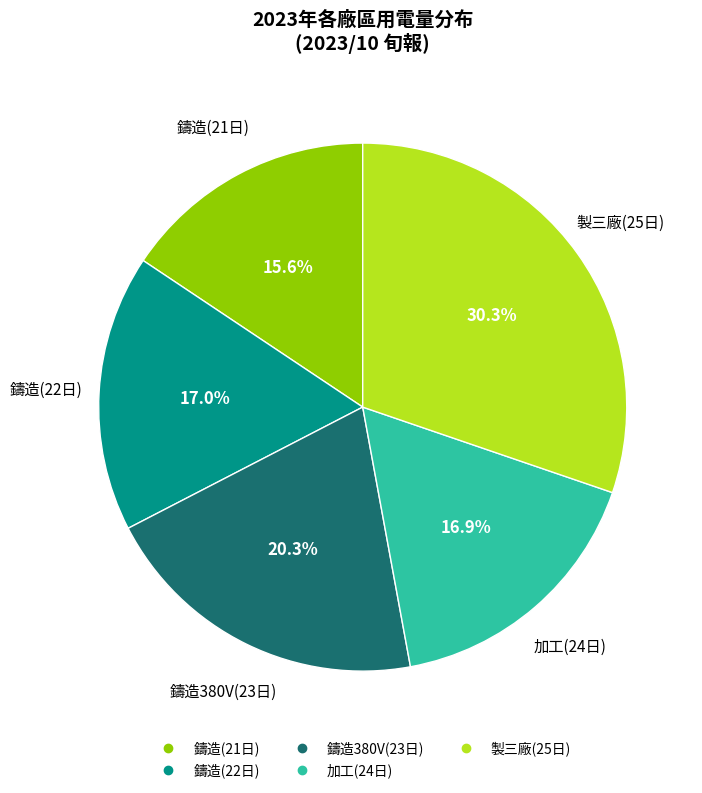

Count the number of slices in the pie.

5